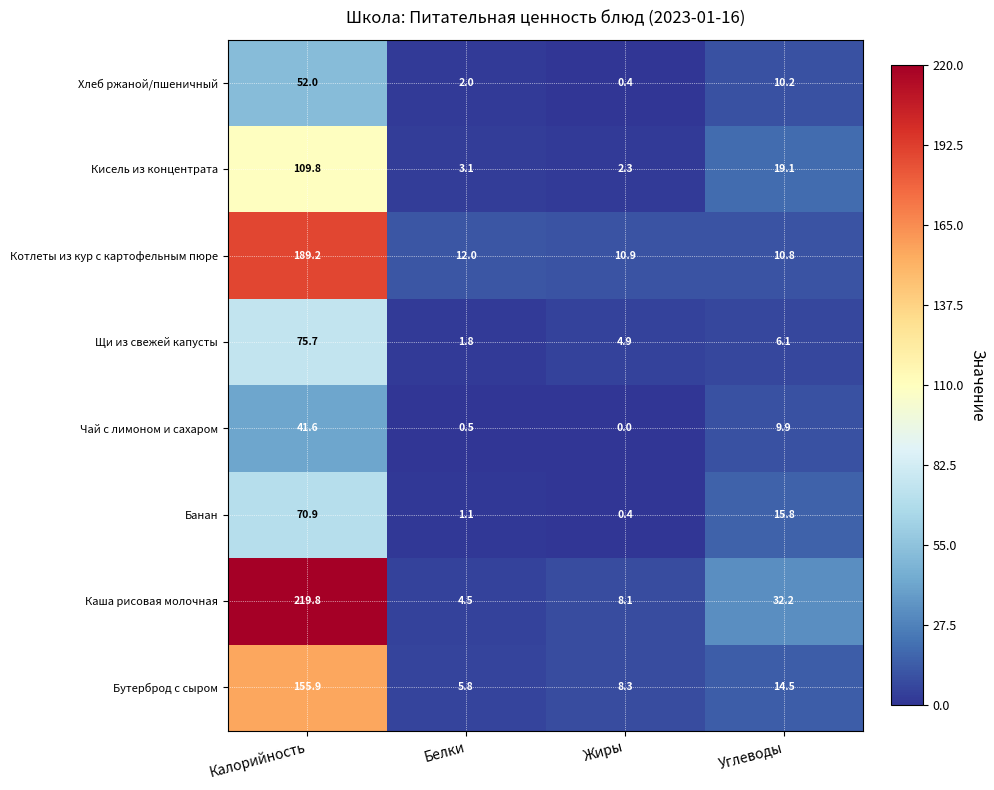

What is the maximum value for Щи из свежей капусты?

75.7